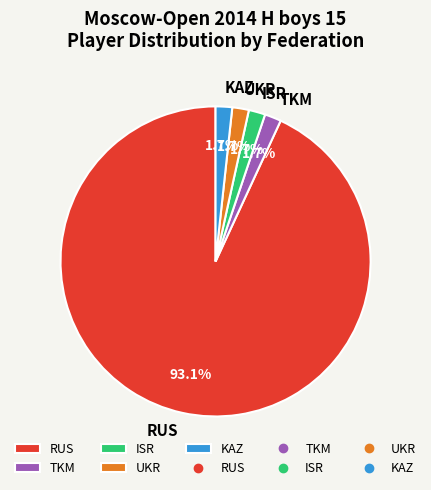

What is the majority slice?

RUS